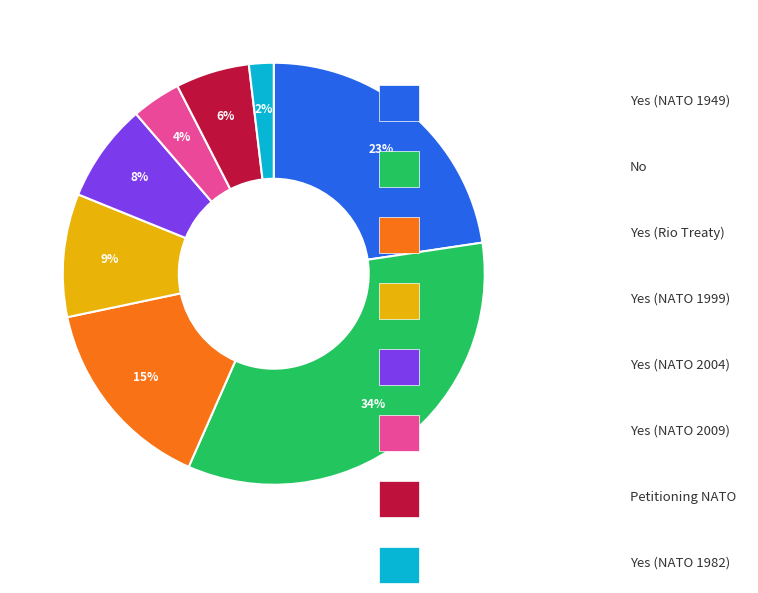

To the nearest percent, what is the difference between the largest and smallest slice percentages?

32%